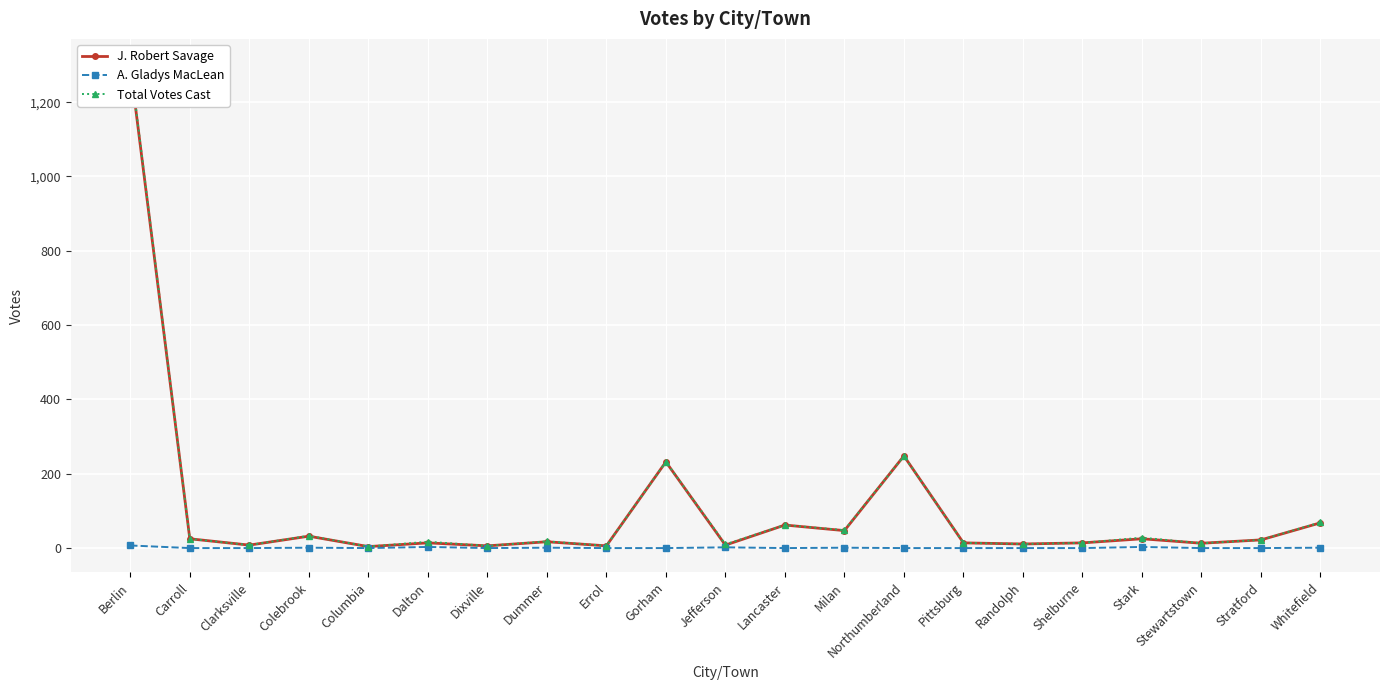

What position from the right is Milan?

9